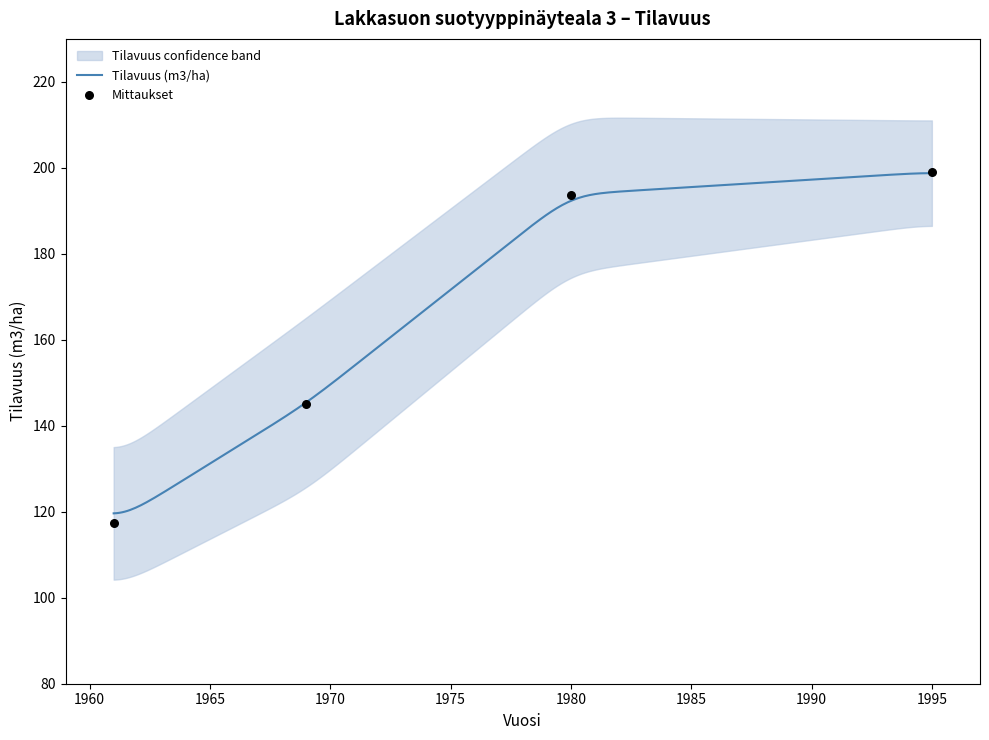

Which has a higher value, 1969 or 1995?

1995